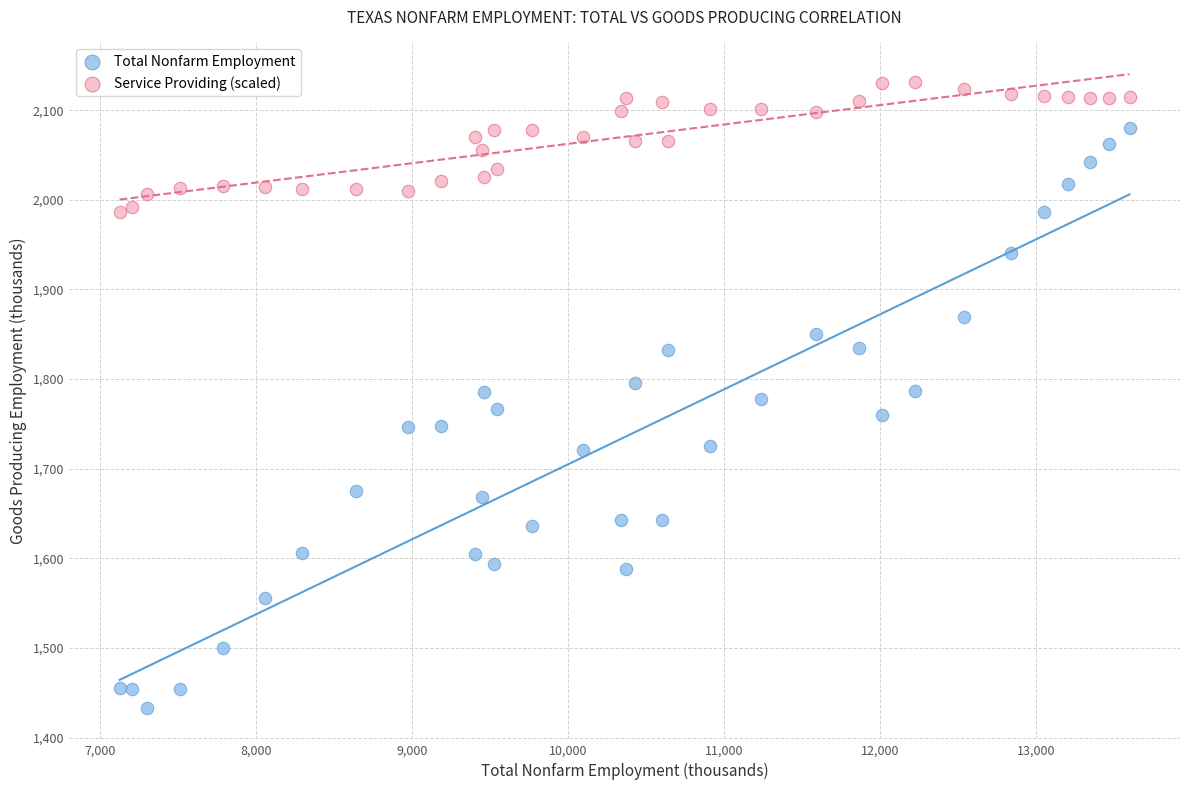

Which series reaches the minimum Y coordinate?

Total Nonfarm Employment